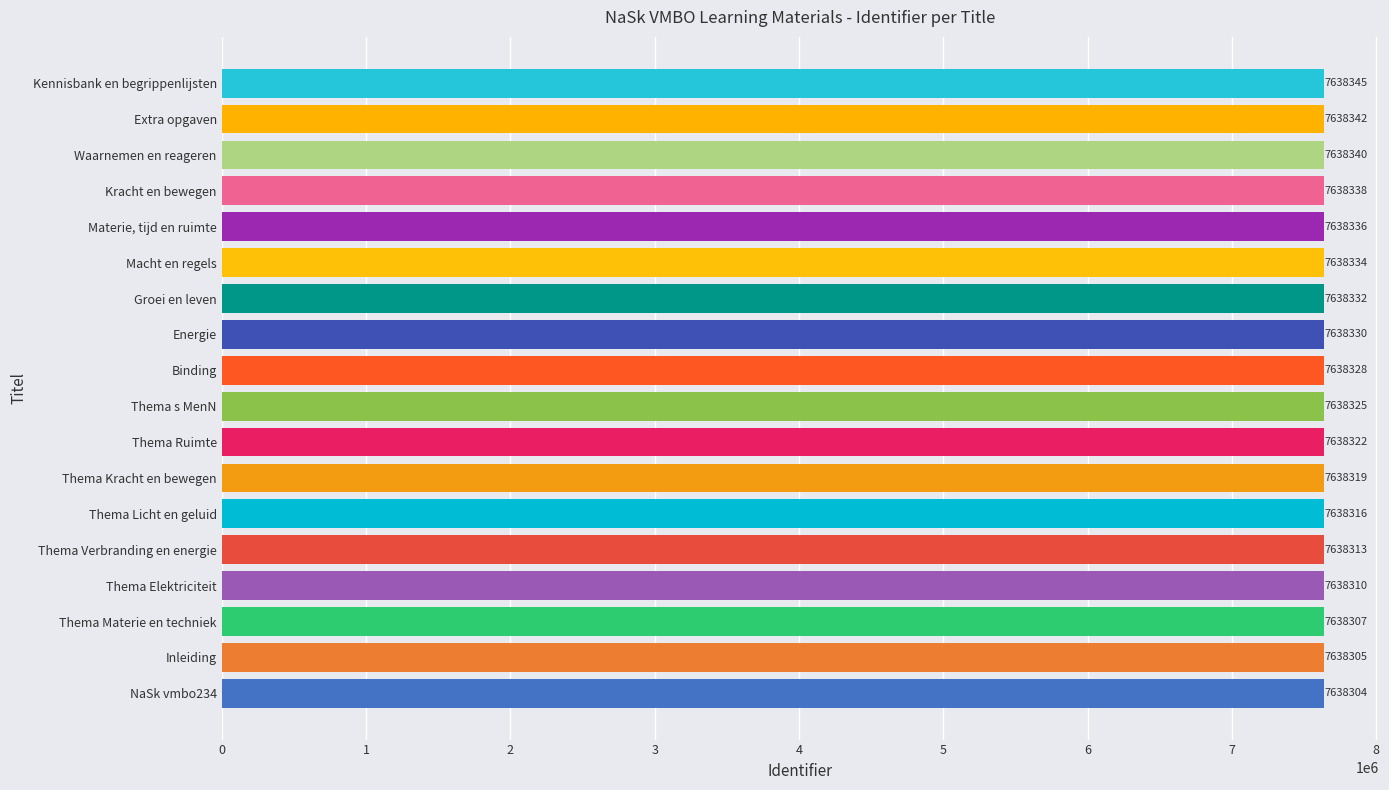

What is the ratio of the value at Waarnemen en reageren to the value at Kracht en bewegen?

1.0